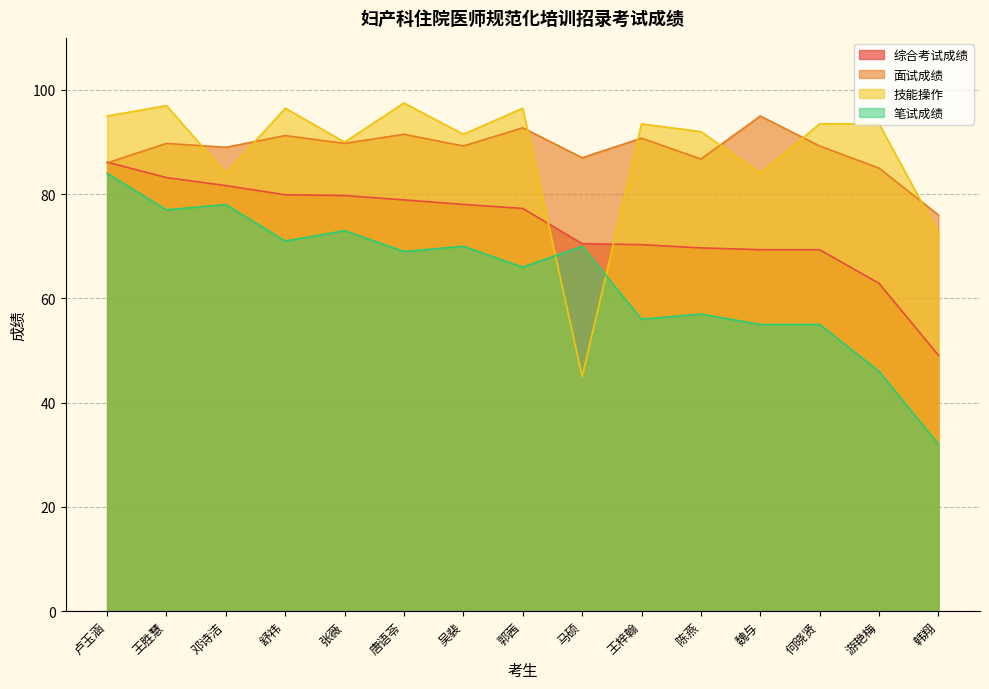

At which category is the sum across all series the highest?

卢玉涵